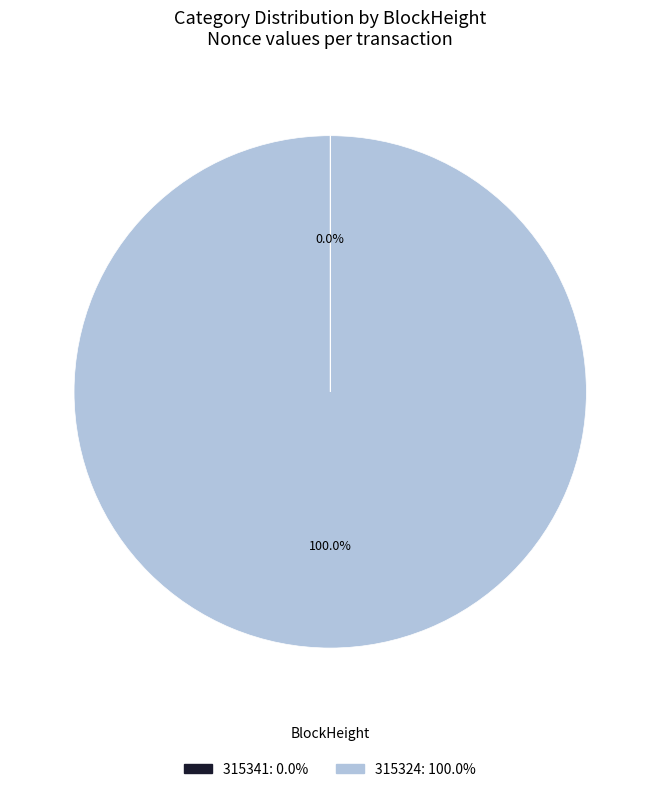

Which category accounts for the majority?

315324